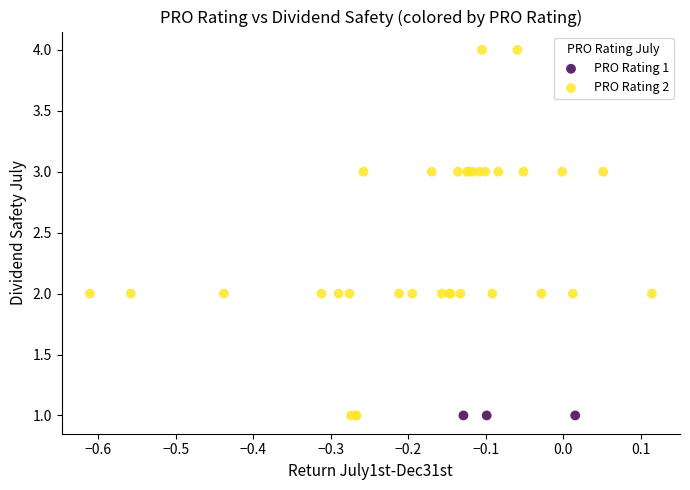

Which series contains the highest Y value?

PRO Rating 2